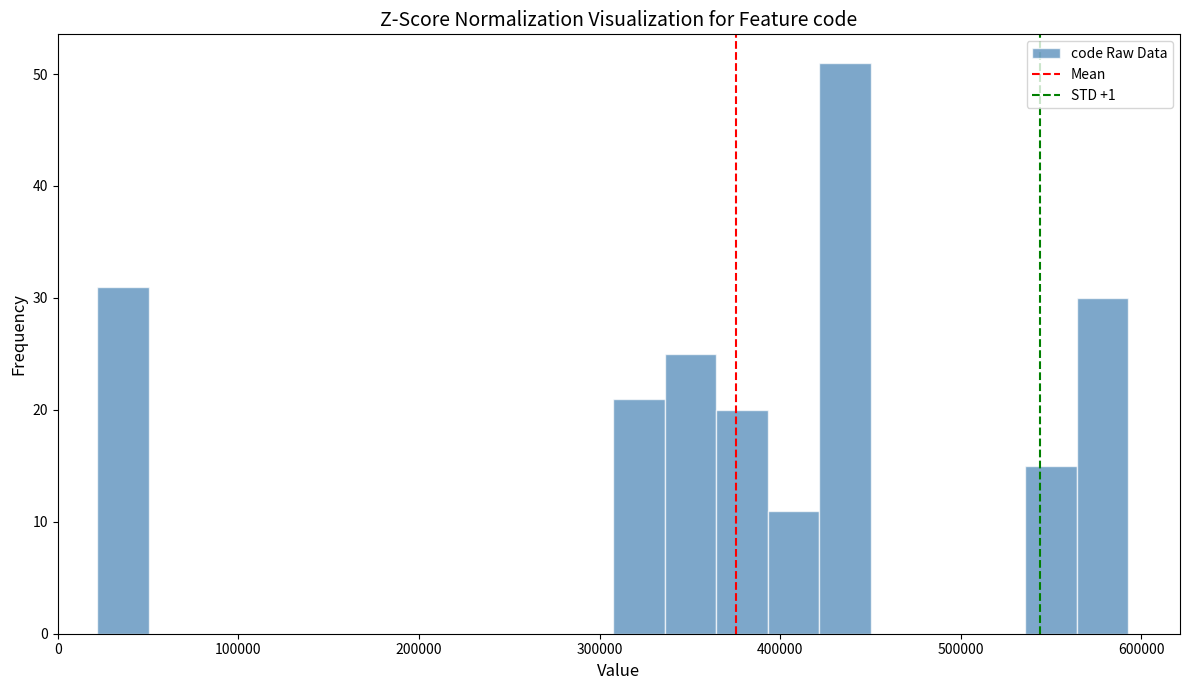

Read against the x-axis, roughly where is the centre of the tallest bar?

440000